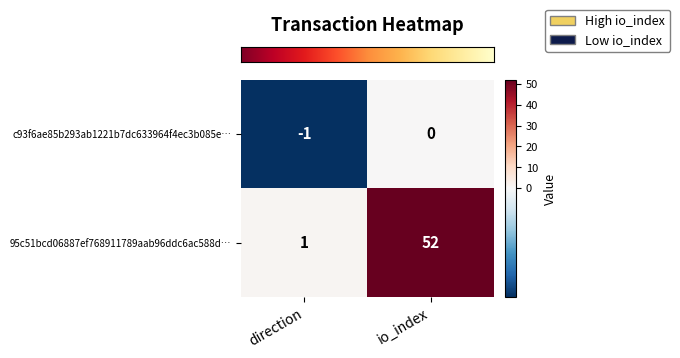

At which label is c93f6ae85b293ab1221b7dc633964f4ec3b085e… closest to 0?

io_index